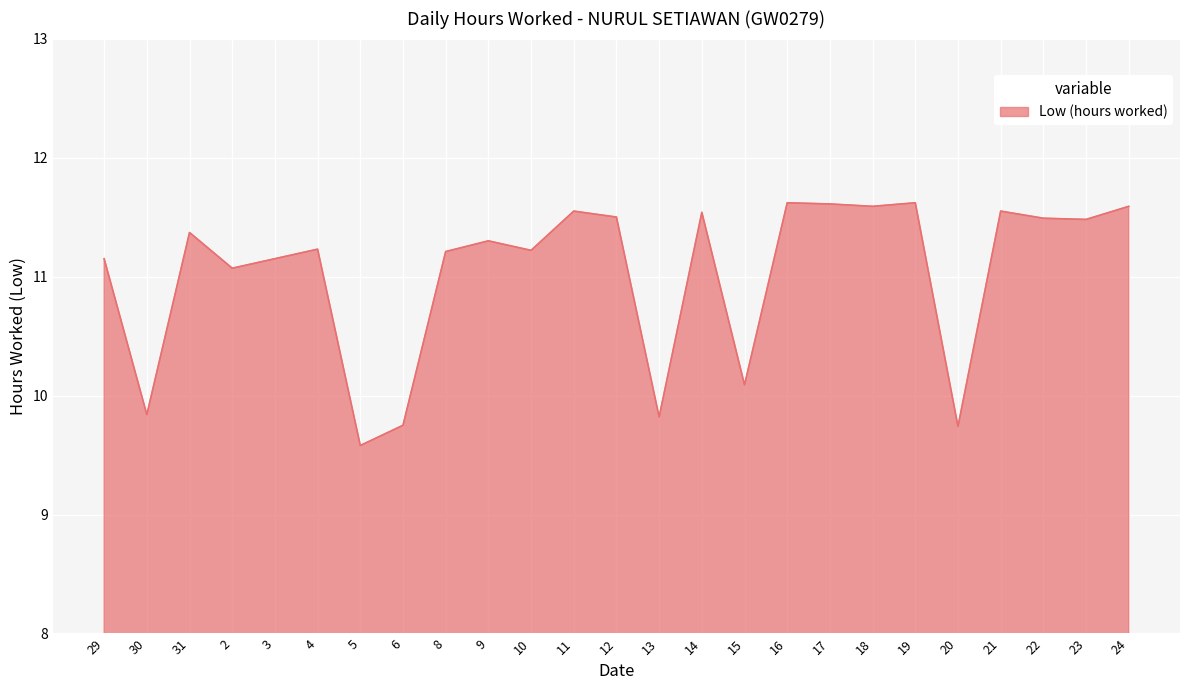

What is the change in value from 2 to 11?

+0.5